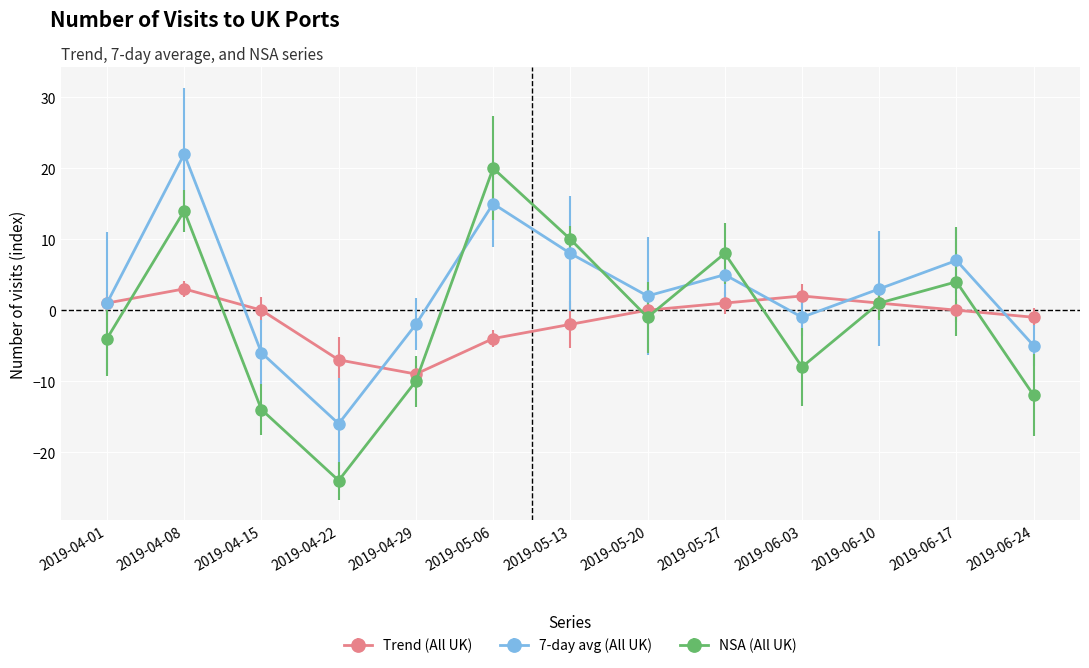

At which label does Trend (All UK) reach its minimum?

2019-04-29